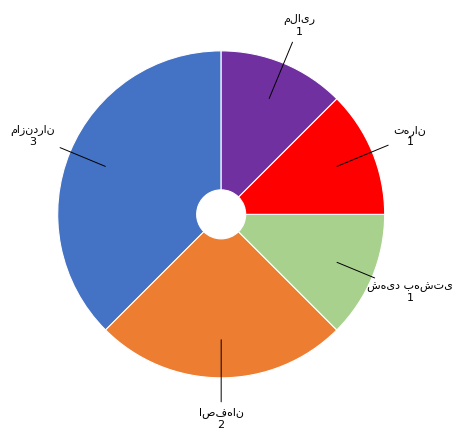

Is there any slice that represents more than half of the pie?

No